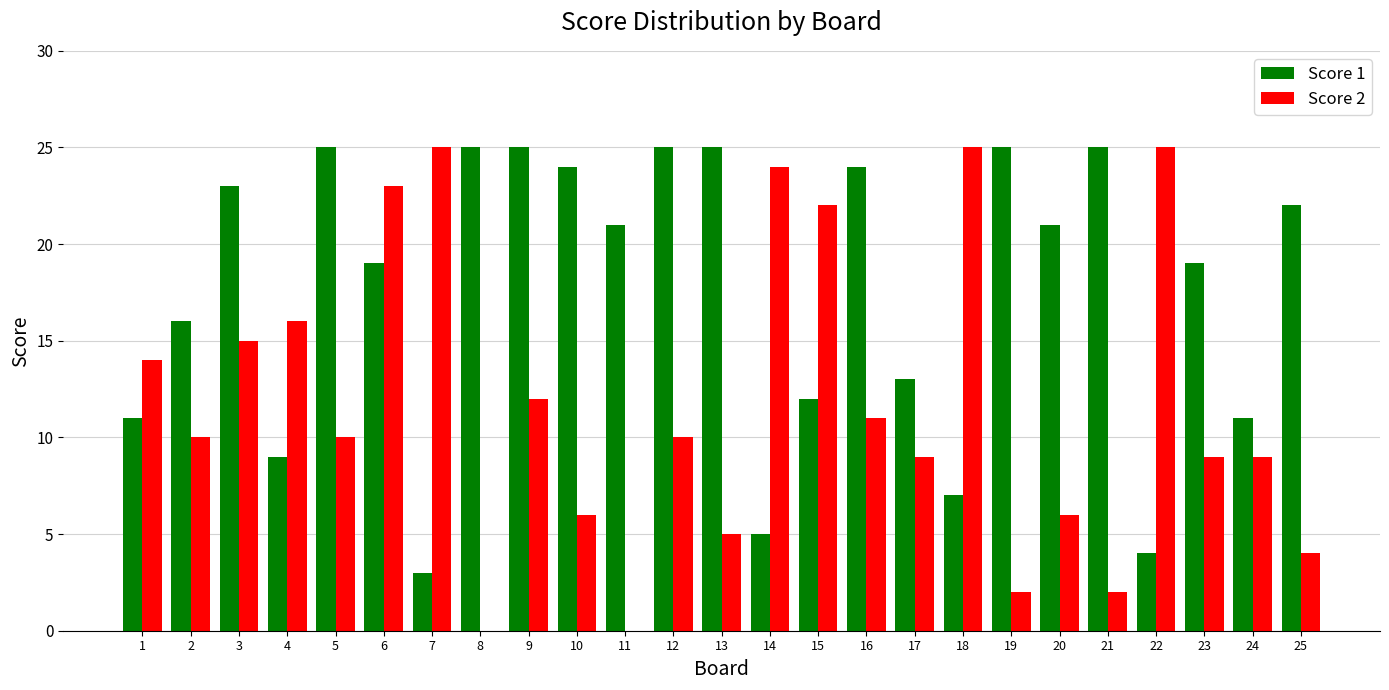

Reading left to right, list all the values displayed in this chart.

Score 1: 11	16	23	9	25	19	3	25	25	24	21	25	25	5	12	24	13	7	25	21	25	4	19	11	22
Score 2: 14	10	15	16	10	23	25	0	12	6	0	10	5	24	22	11	9	25	2	6	2	25	9	9	4